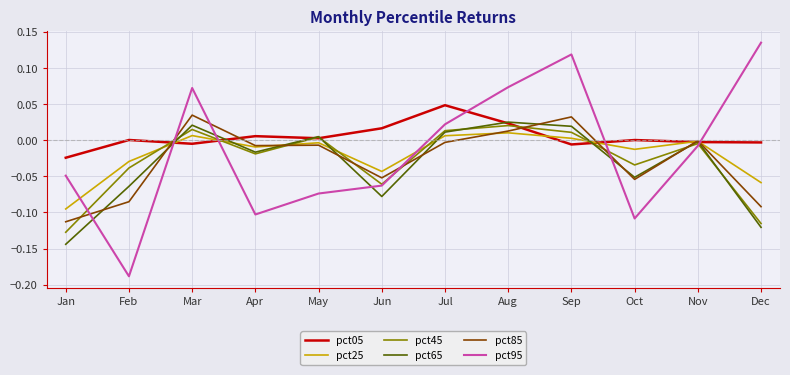

Is the value of pct85 at Jul greater than the value of pct65 at Oct?

Yes